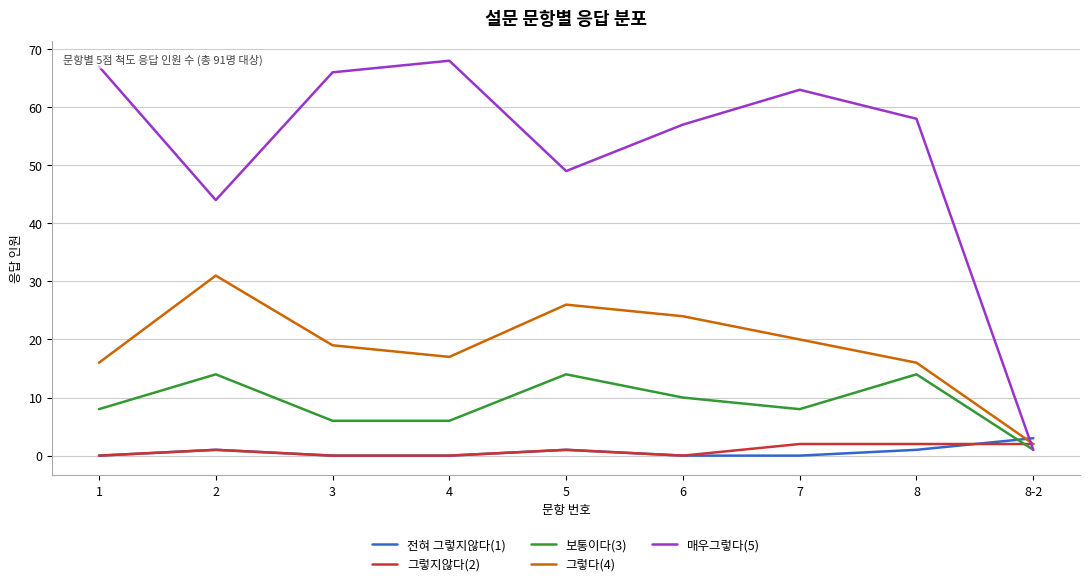

Is this an area chart (filled region under the line)?

No